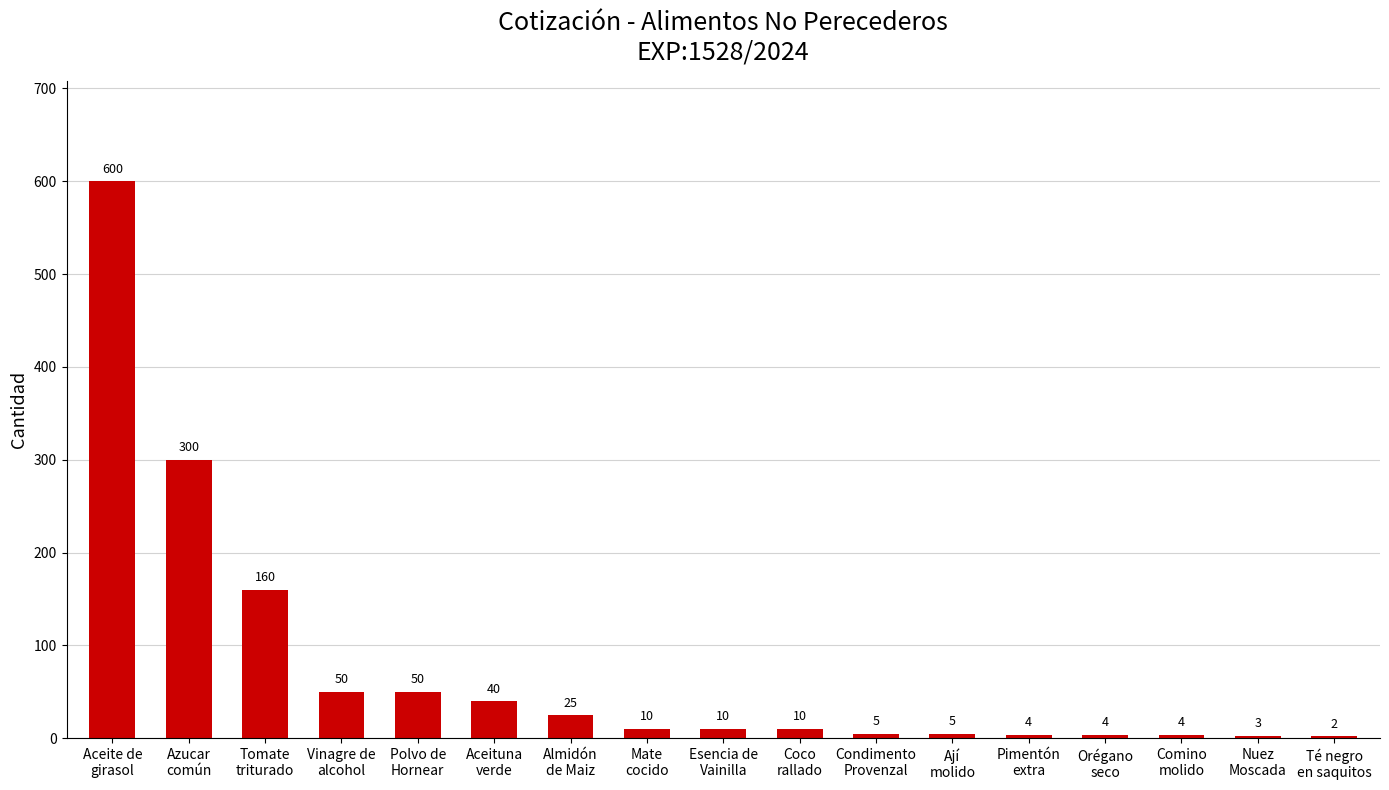

Which category has the highest value across all series?

Aceite de
girasol